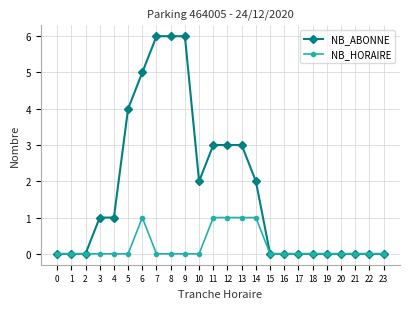

What are all the series names shown in the legend?

NB_ABONNE, NB_HORAIRE